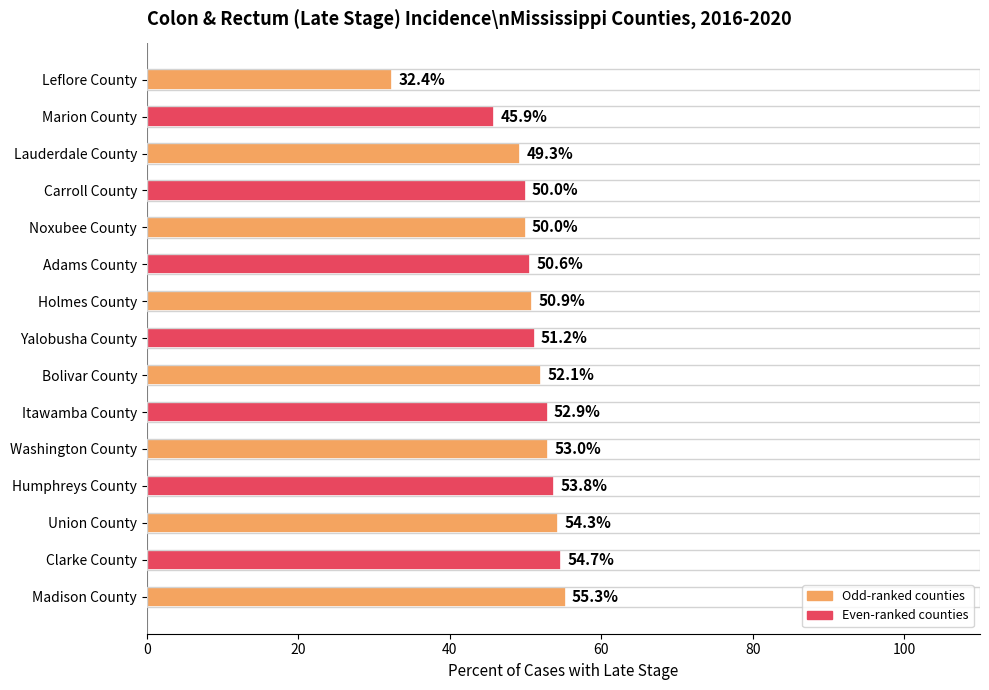

What is the change in value from Holmes County to Madison County?

+4.4